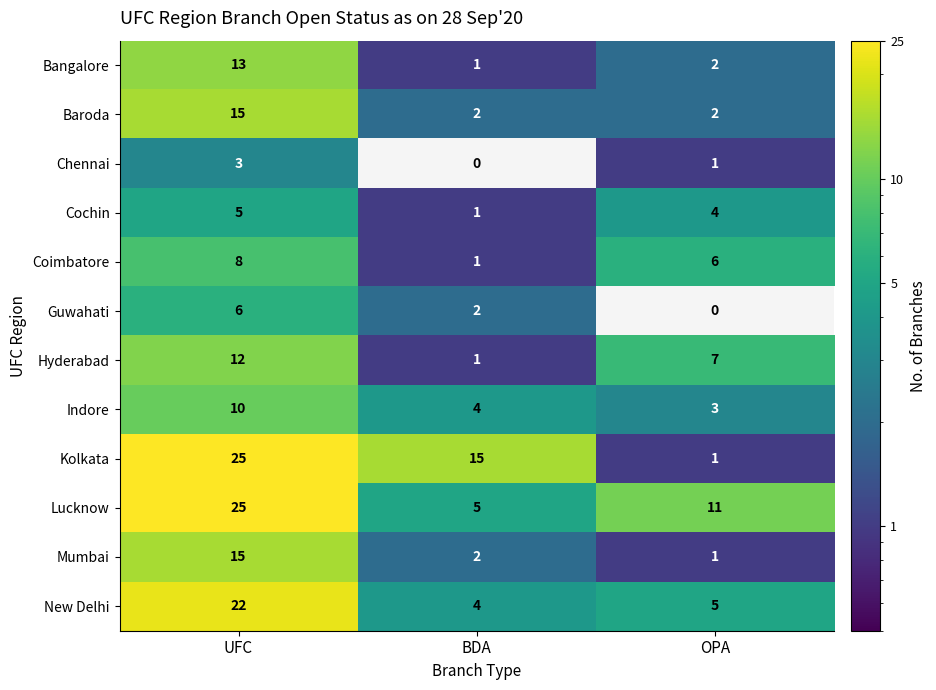

What is the total value across all series at UFC?

159